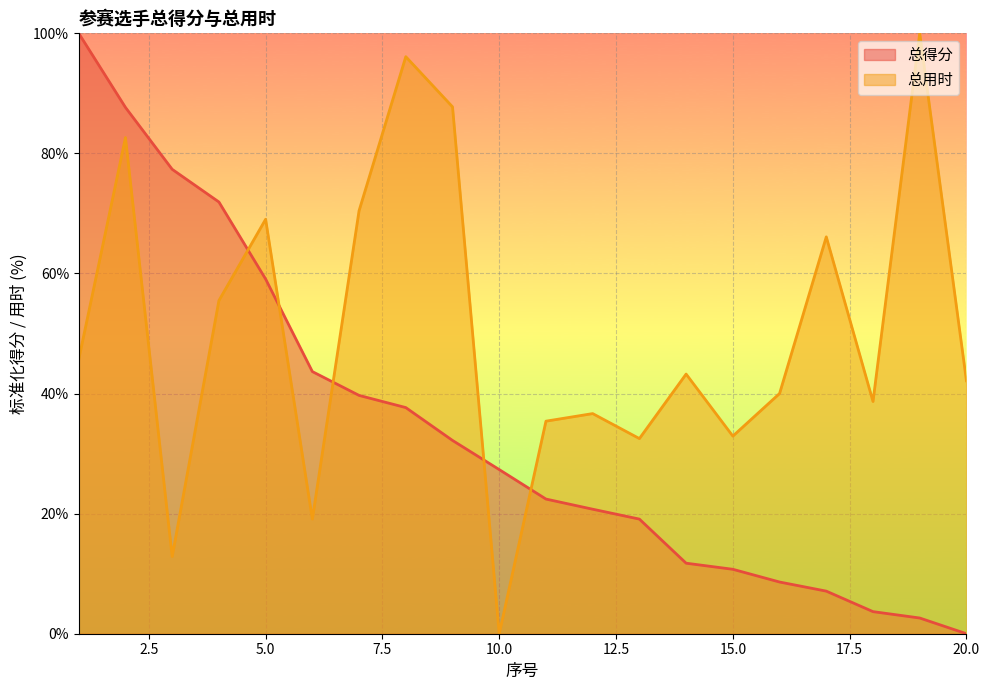

What is the total value across all series at 18?

42.4